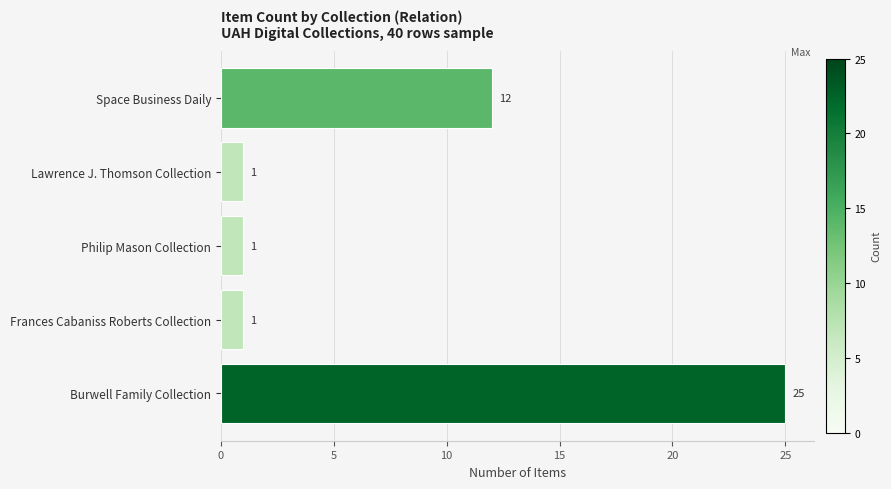

Is it true that the value at Lawrence J. Thomson Collection is 1?

True